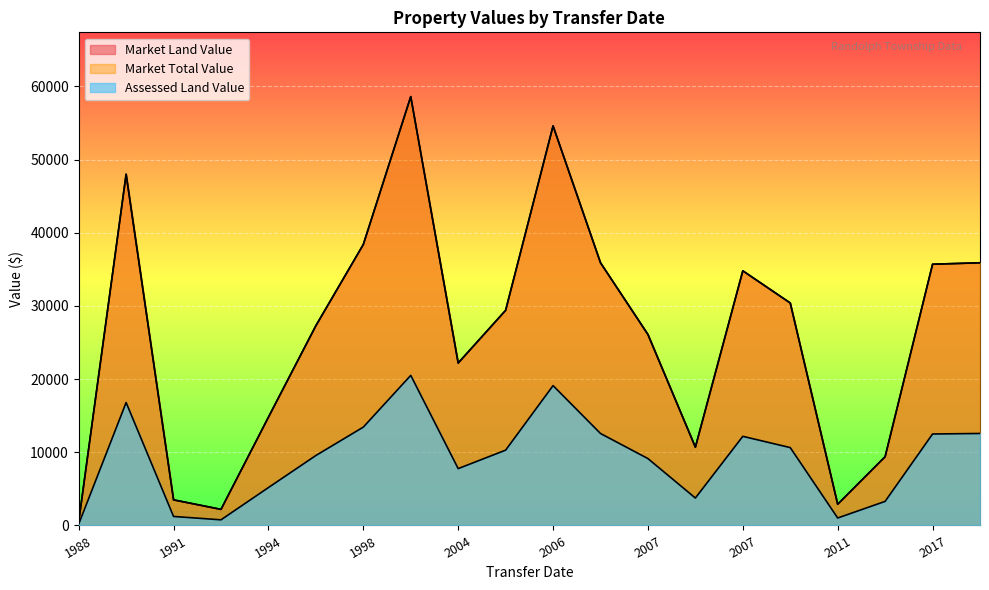

At which label is Assessed Land Value closest to 10345?

2005-08-29